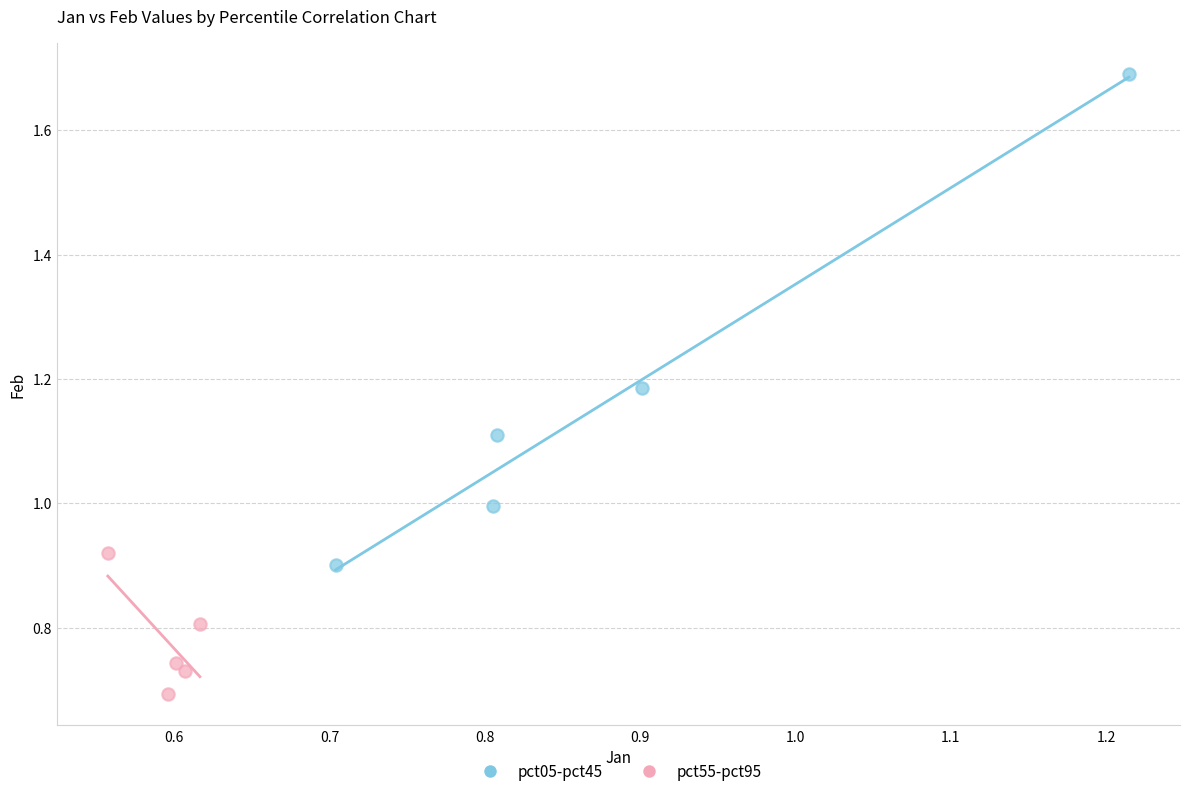

Which series has the largest Y range (max minus min)?

pct05-pct45